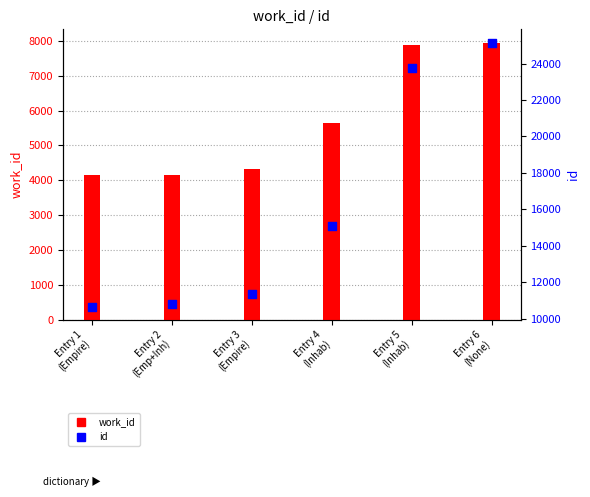

Which series reaches the maximum Y coordinate?

id